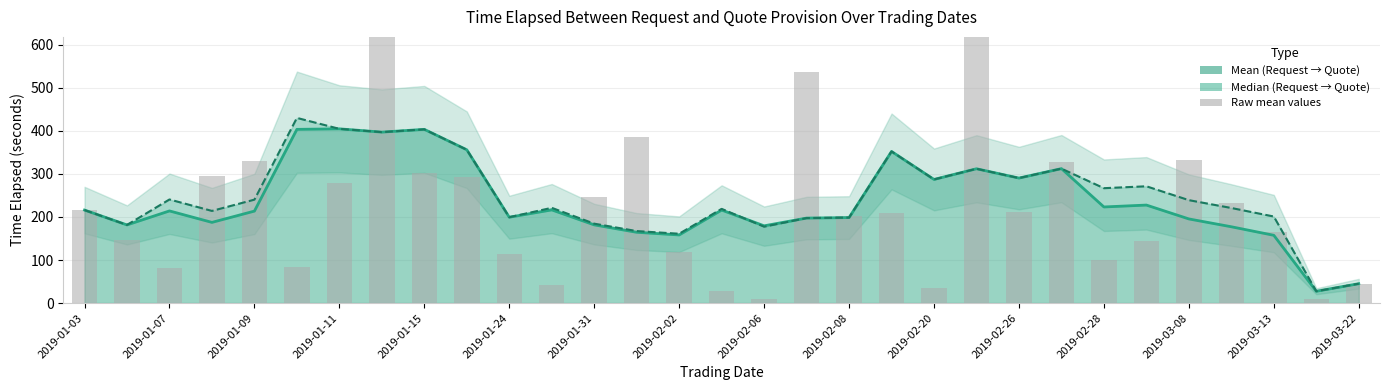

How many groups of bars are there?

31